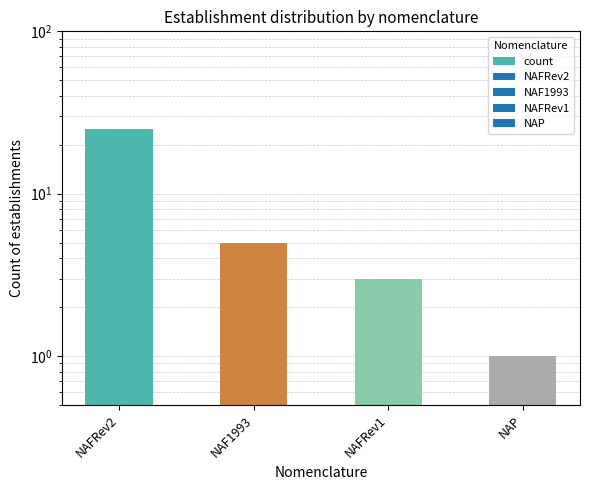

Approximately how many times larger is the value at NAF1993 compared to NAP?

5.0